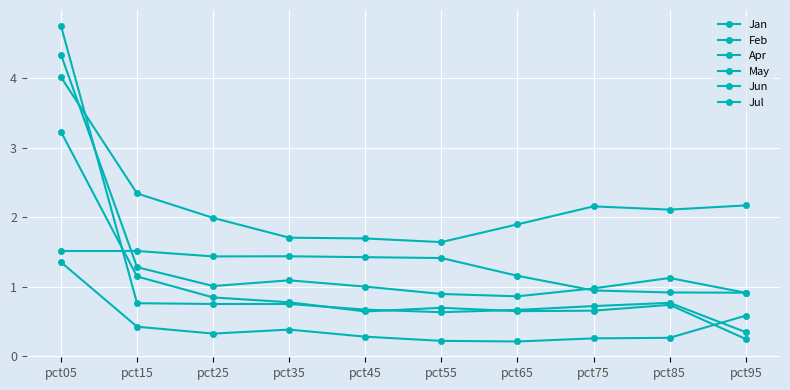

How many interior local peaks does the Jun series have?

1